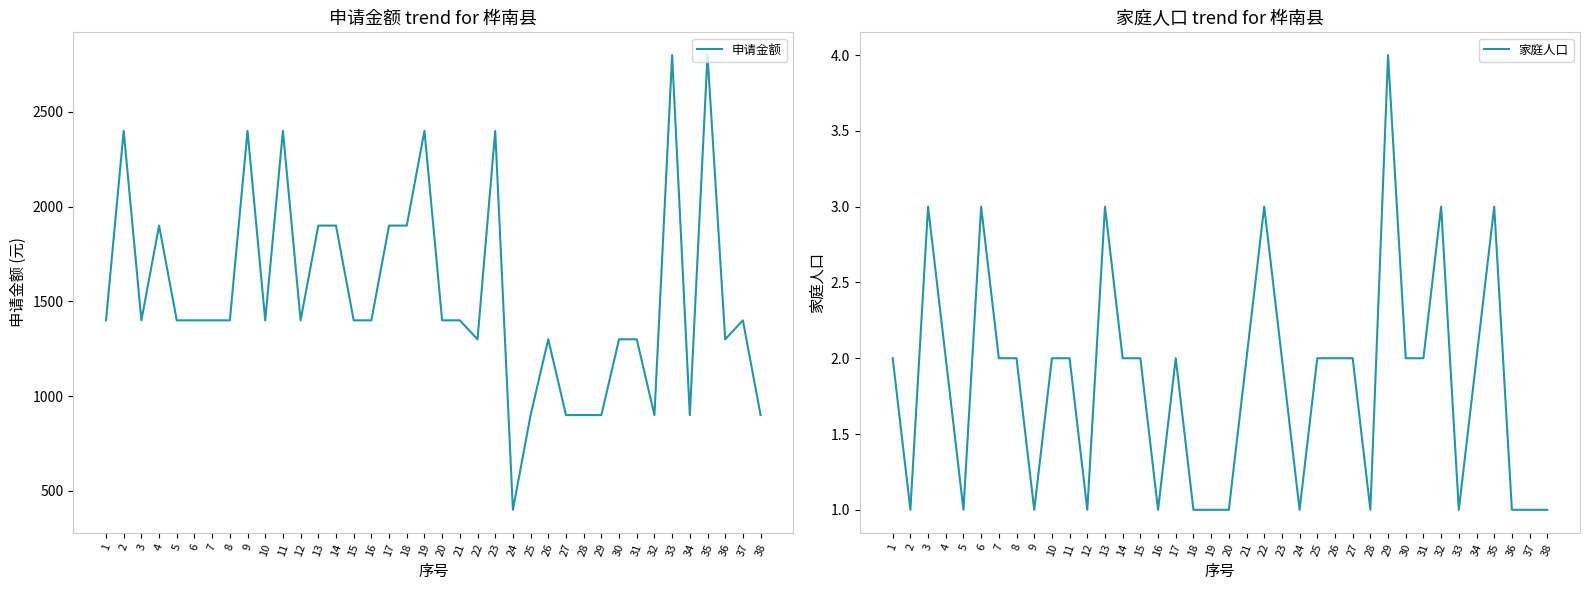

Is this an area chart (filled region under the line)?

No